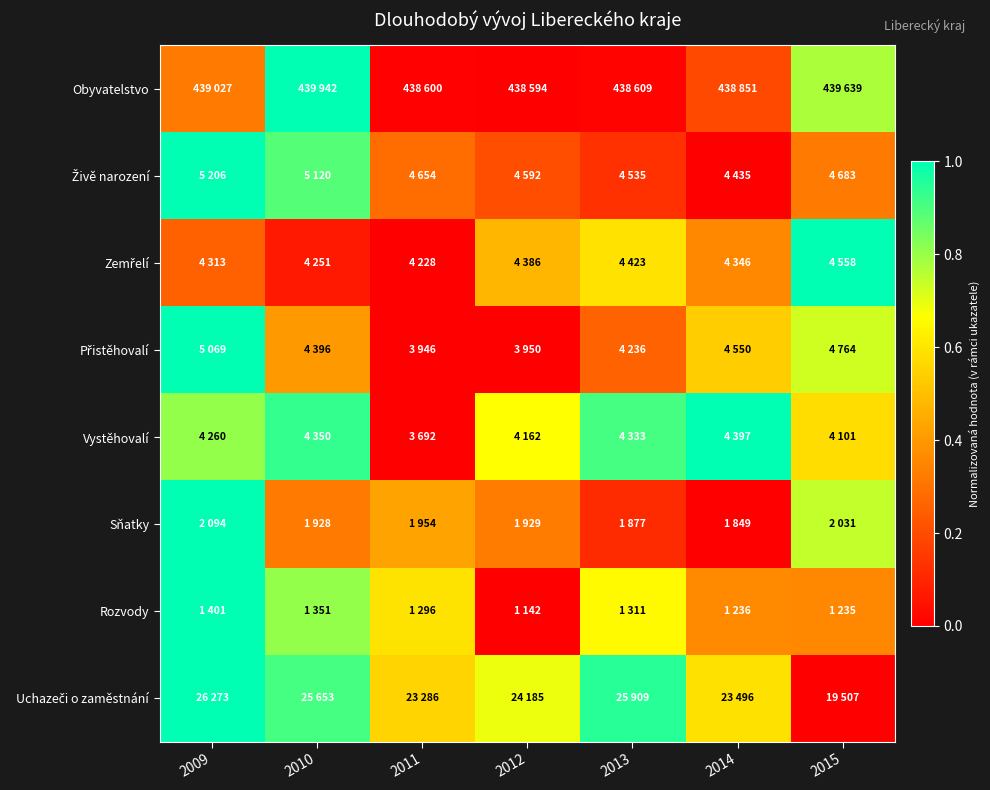

At how many categories does at least one series exceed 0?

7